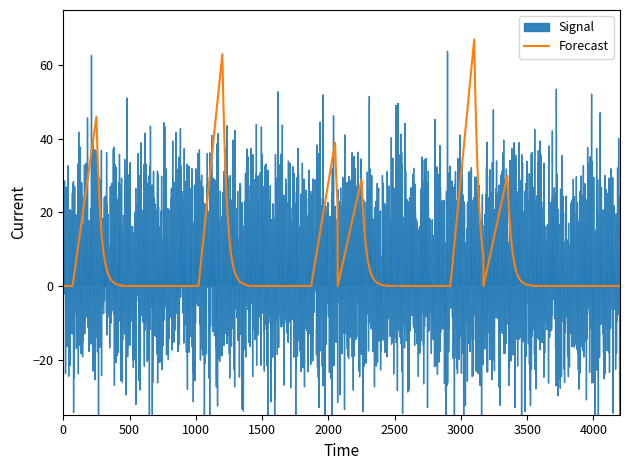

What is the highest value of the Forecast series?

67.0